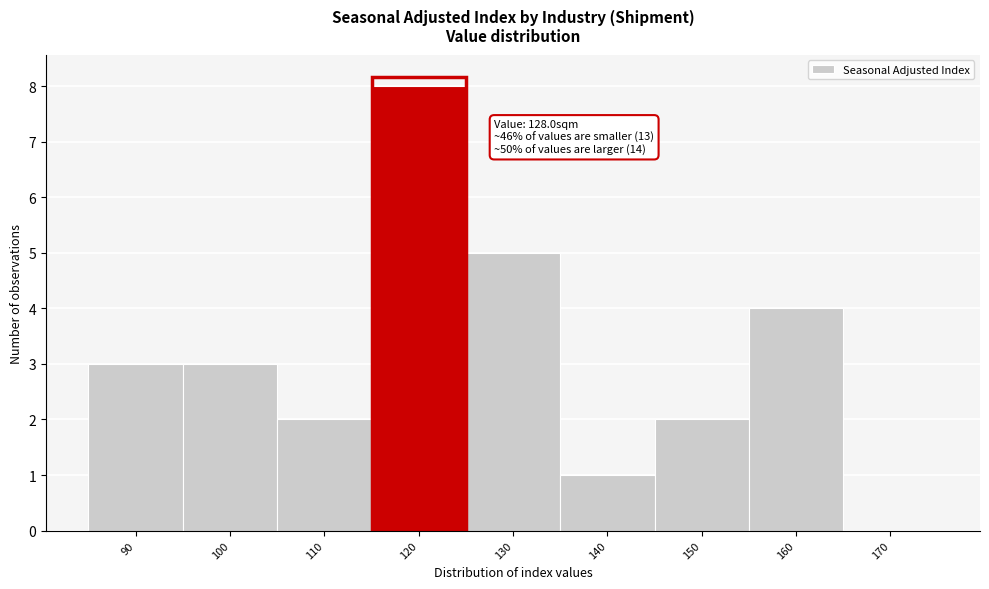

Reading left to right, transcribe all the data shown in this chart.

90=3	100=3	110=2	120=8	130=5	140=1	150=2	160=4	170=0